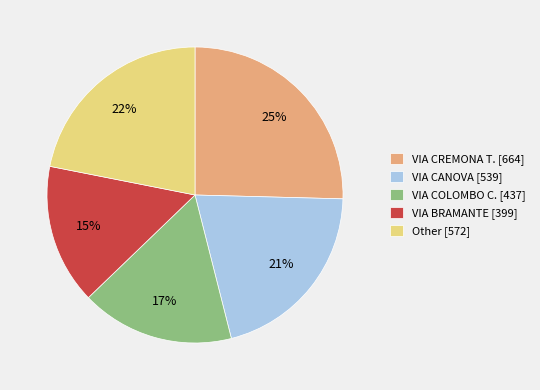

True or false: VIA CREMONA T. [664] accounts for 25% of the total.

True